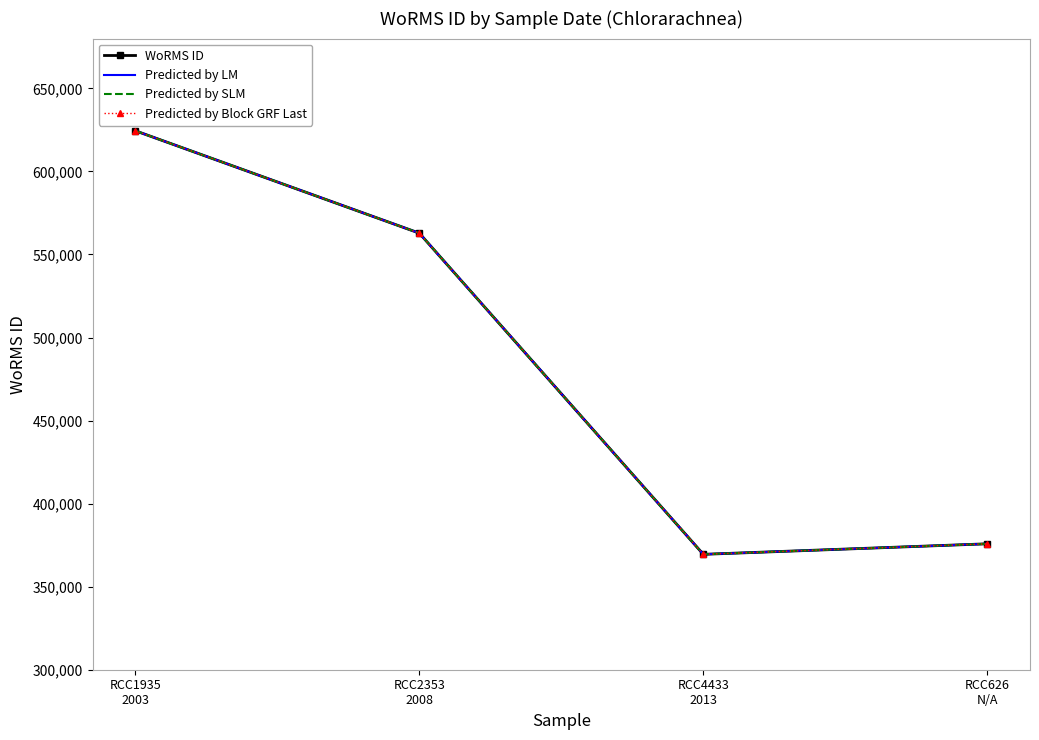

Is the value of WoRMS ID at RCC626
N/A greater than the value of Predicted by Block GRF Last at RCC2353
2008?

No